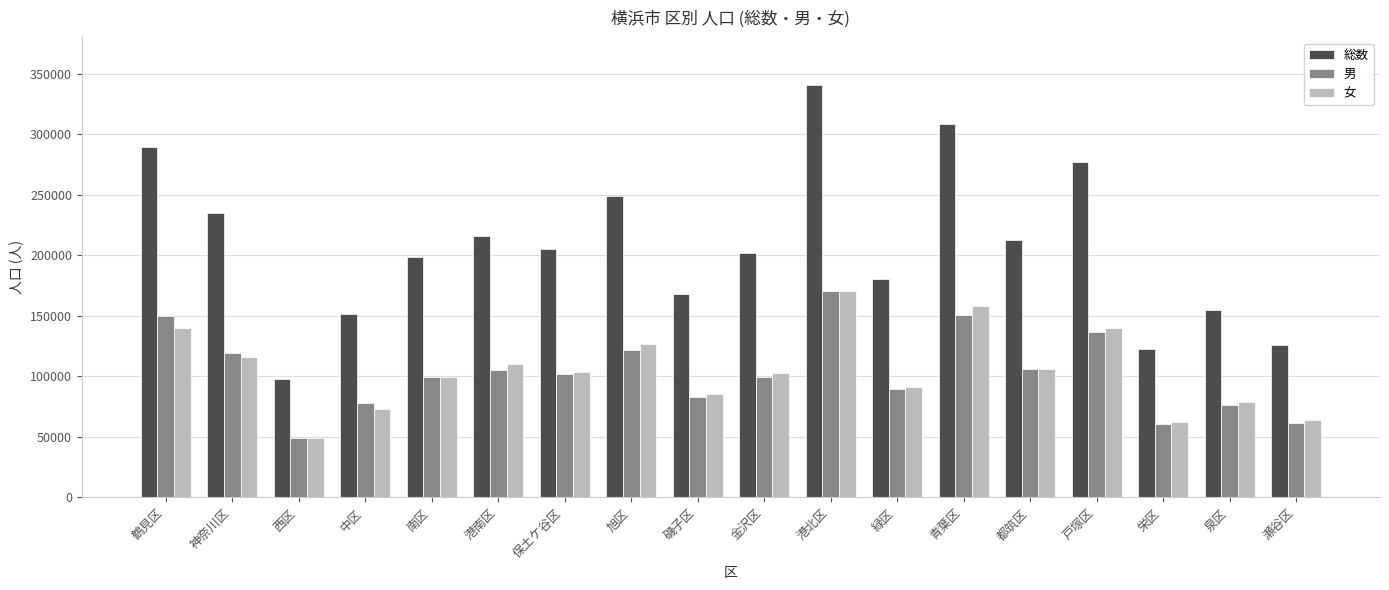

What is the sum of the 男 values at 戸塚区 and 緑区?

226121